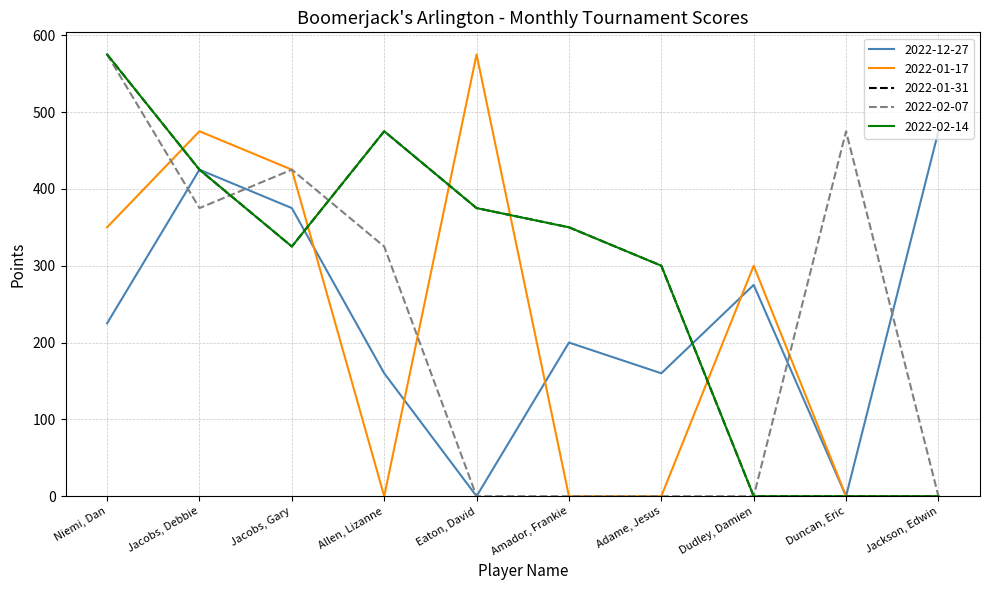

How many lines are shown in the chart?

5